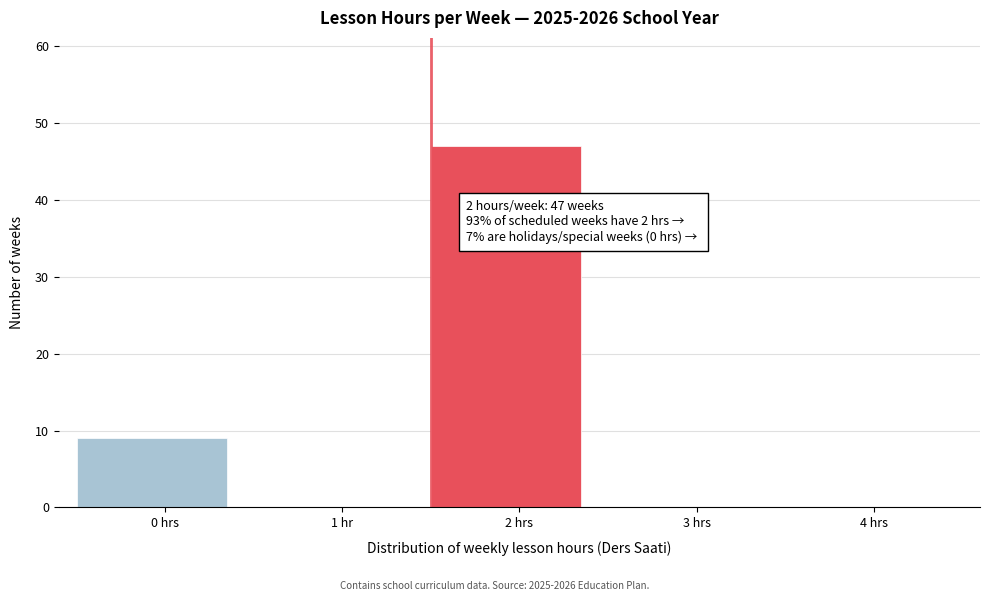

Reading left to right, transcribe all the data shown in this chart.

0 hrs=9	1 hr=0	2 hrs=47	3 hrs=0	4 hrs=0